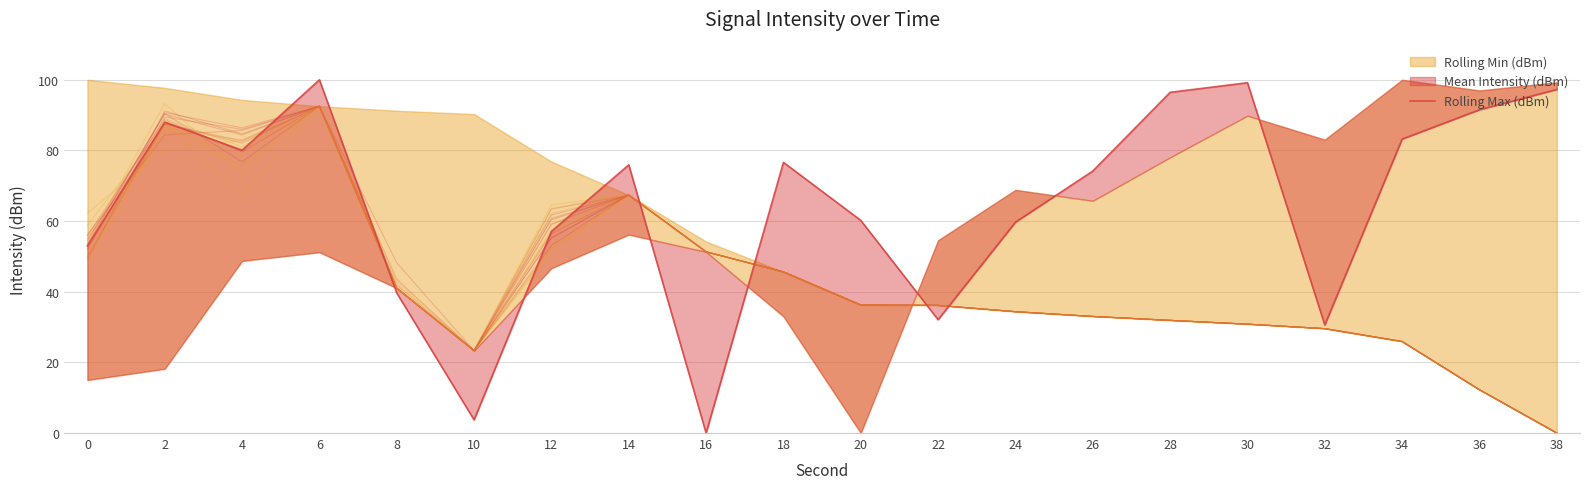

Read the value at 32.

30.6